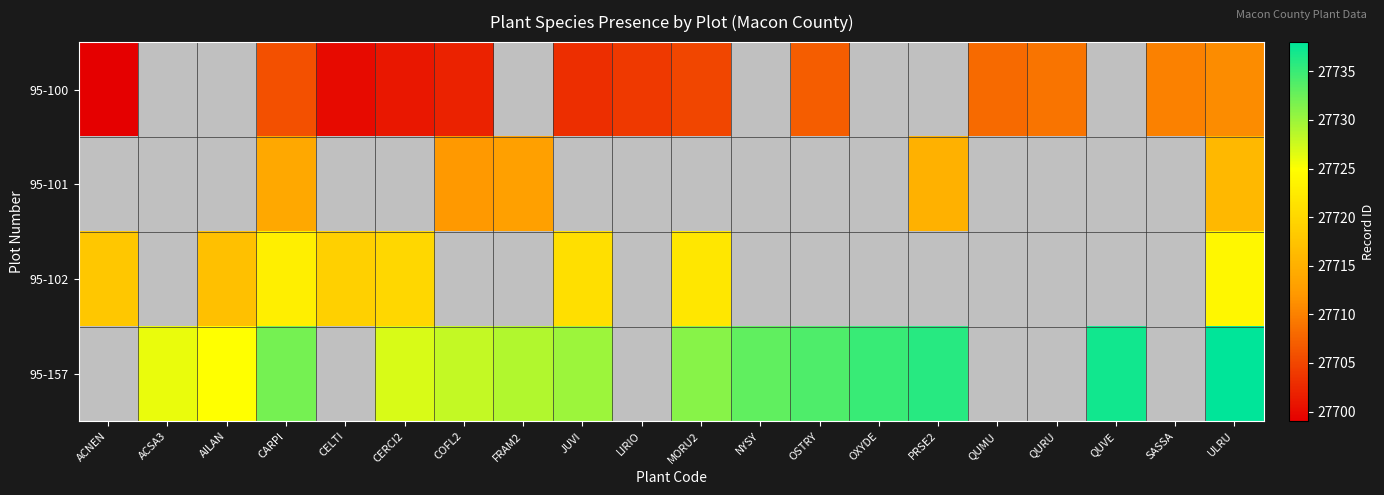

List the series in order of their peak value, lowest first.

95-100, 95-101, 95-102, 95-157